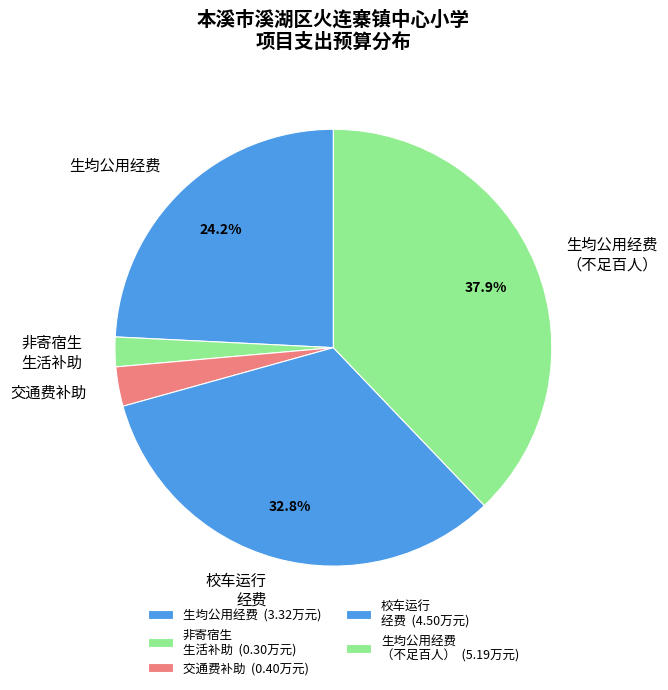

Is there any slice that represents more than half of the pie?

No